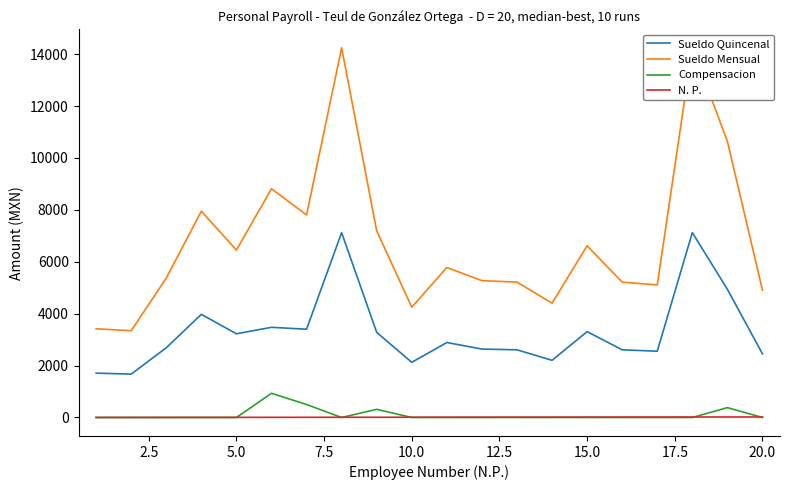

True or false: Compensacion and Sueldo Quincenal cross at least once.

False